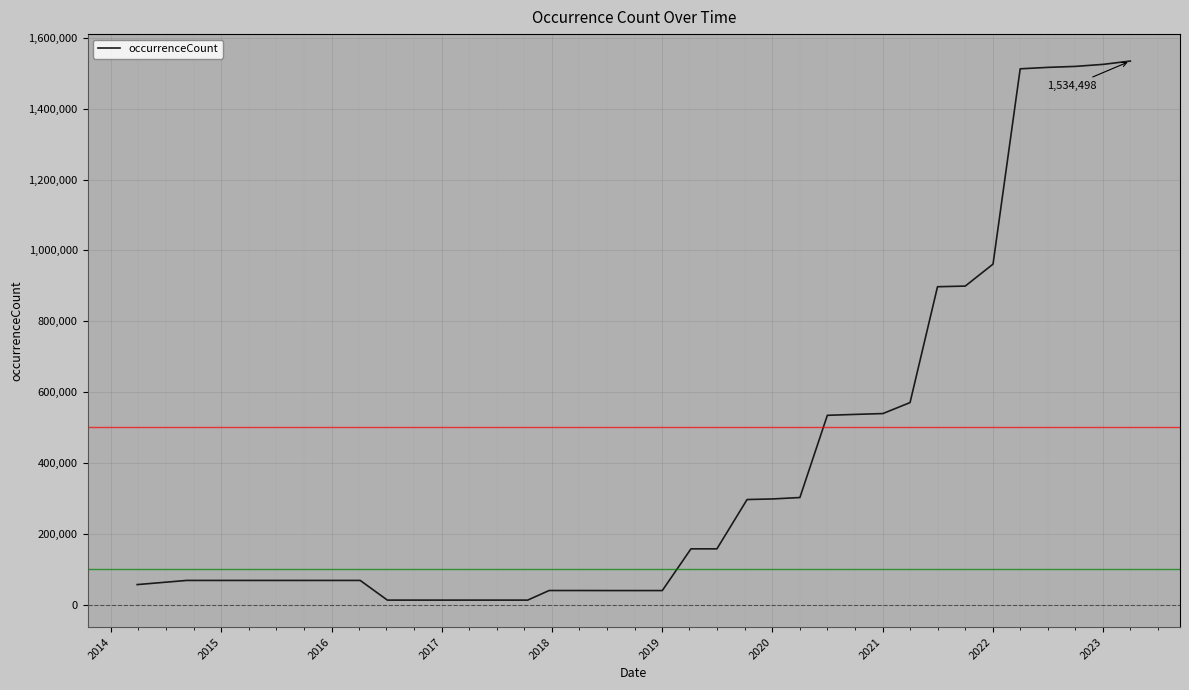

Count the number of categories in the chart.

36